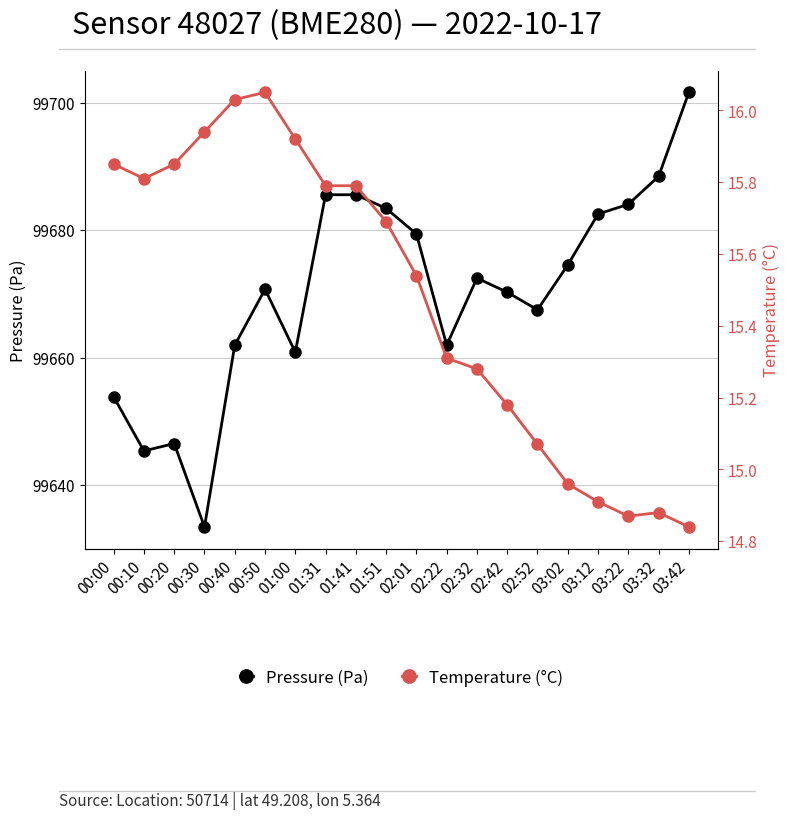

True or false: Temperature (°C) and Pressure (Pa) cross at least once.

False